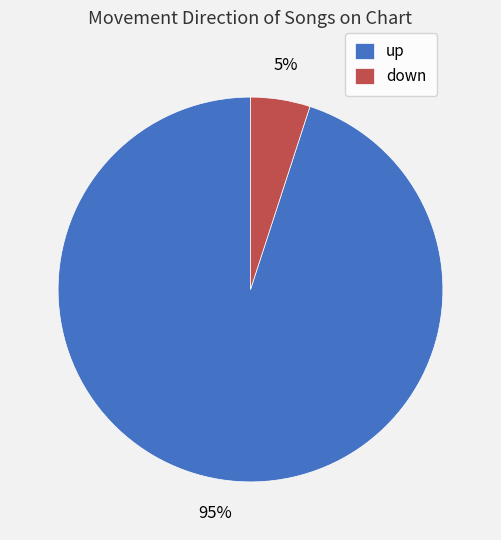

Rank the categories by value from highest to lowest.

up, down